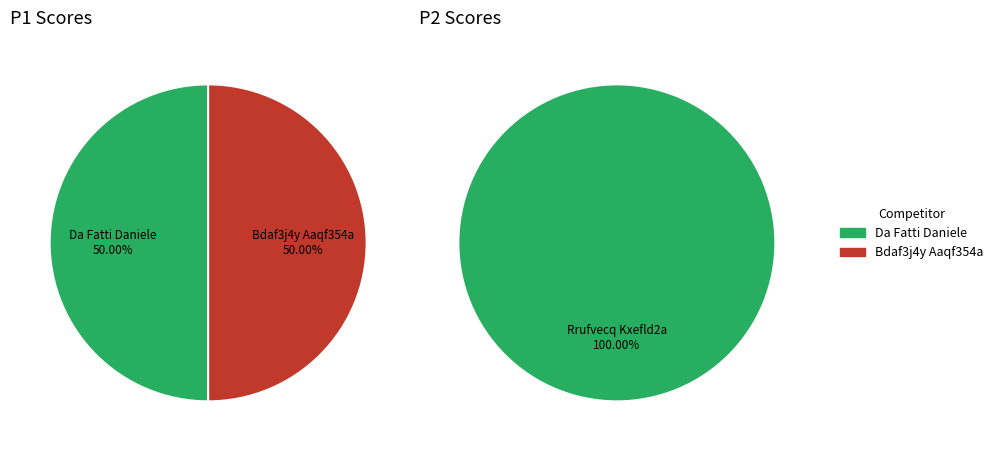

Is it true that 3 is 43% of the pie?

False